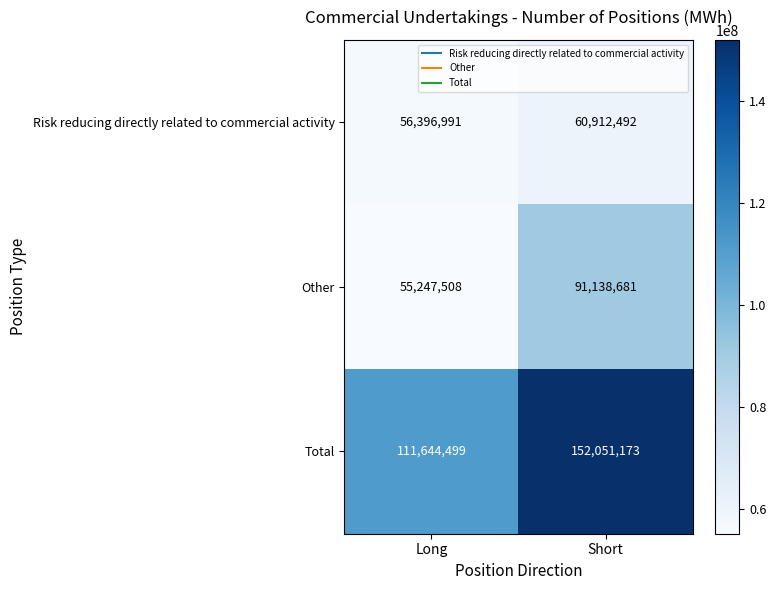

What is the spread (max minus min) of values at Short?

91138681